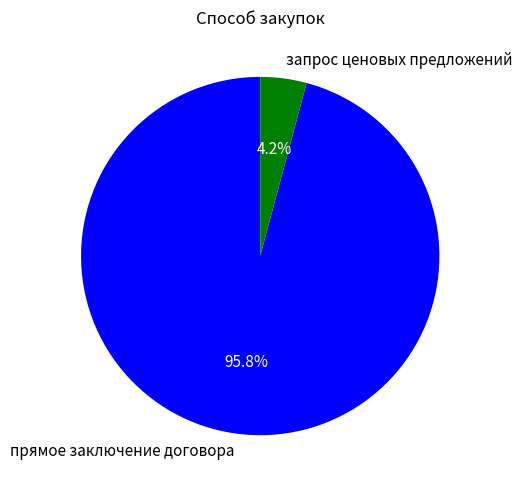

How many segments does this pie chart have?

2